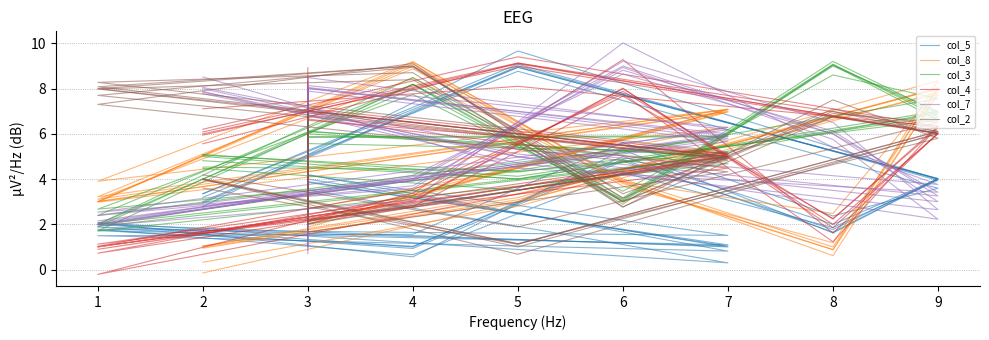

After their last crossing, which series has the higher values: col_7 or col_4?

col_4